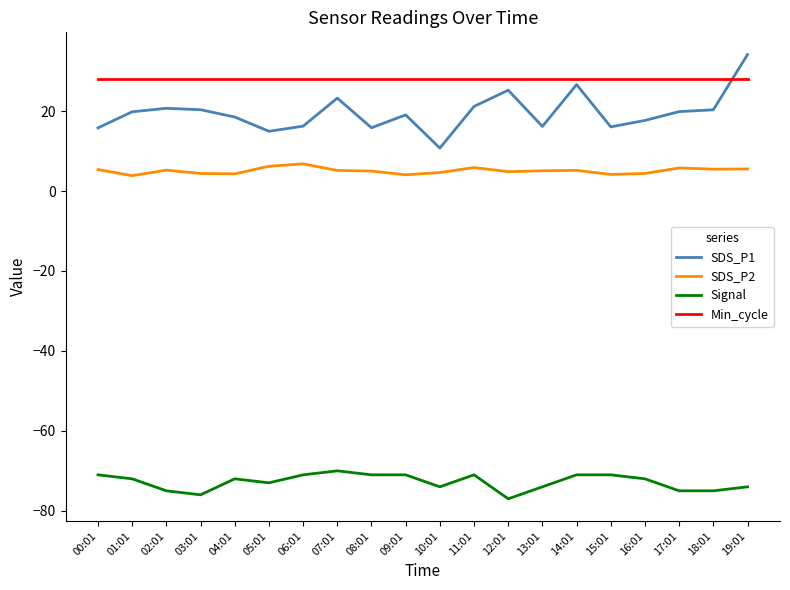

What is the minimum value for Signal?

-77.0